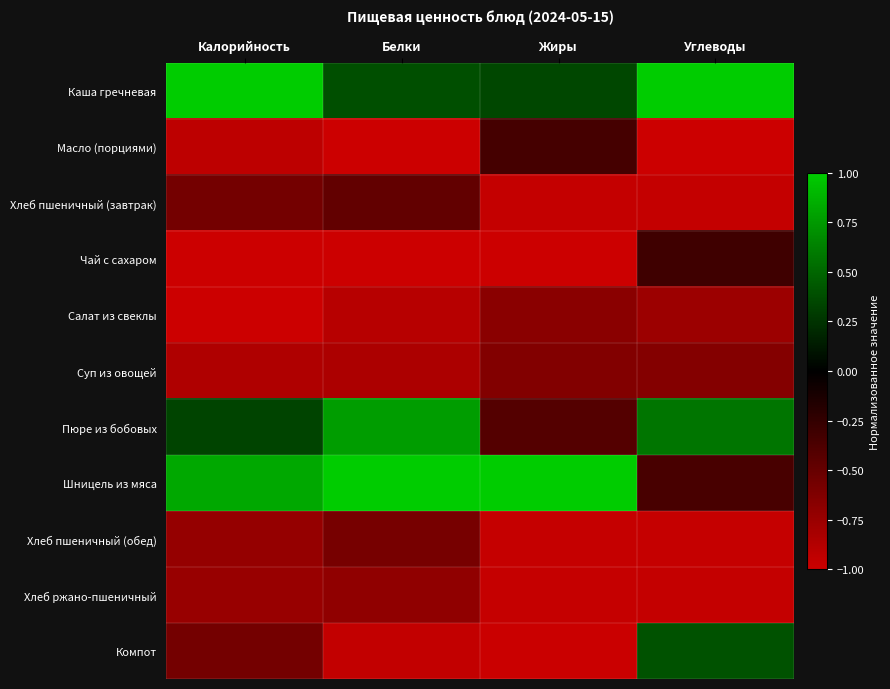

Reading right to left, extract all data points from this chart.

Каша гречневая: Углеводы=1.0	Жиры=0.4	Белки=0.4	Калорийность=1.0
Масло (порциями): Углеводы=-1.0	Жиры=-0.3	Белки=-1.0	Калорийность=-0.9
Хлеб пшеничный (завтрак): Углеводы=-1.0	Жиры=-1.0	Белки=-0.5	Калорийность=-0.6
Чай с сахаром: Углеводы=-0.3	Жиры=-1.0	Белки=-1.0	Калорийность=-1.0
Салат из свеклы: Углеводы=-0.8	Жиры=-0.7	Белки=-0.9	Калорийность=-1.0
Суп из овощей: Углеводы=-0.6	Жиры=-0.6	Белки=-0.8	Калорийность=-0.9
Пюре из бобовых: Углеводы=0.6	Жиры=-0.4	Белки=0.8	Калорийность=0.3
Шницель из мяса: Углеводы=-0.4	Жиры=1.0	Белки=1.0	Калорийность=0.8
Хлеб пшеничный (обед): Углеводы=-1.0	Жиры=-1.0	Белки=-0.6	Калорийность=-0.7
Хлеб ржано-пшеничный: Углеводы=-1.0	Жиры=-1.0	Белки=-0.7	Калорийность=-0.7
Компот: Углеводы=0.4	Жиры=-1.0	Белки=-0.9	Калорийность=-0.6